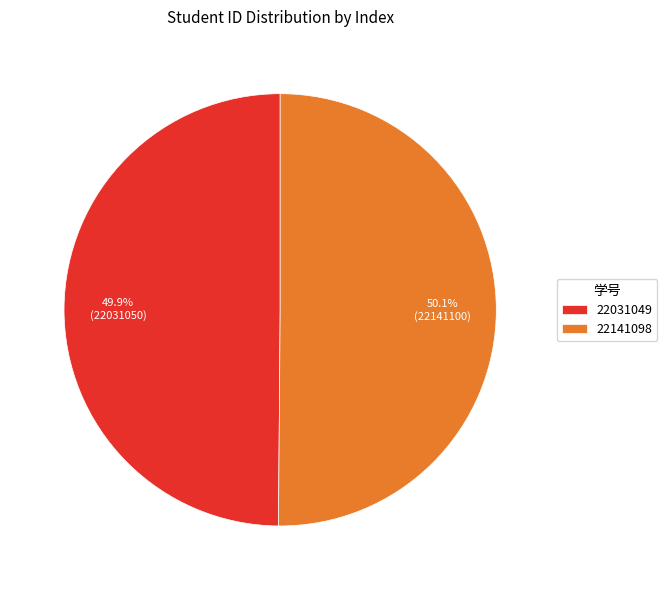

Is there any slice that represents more than half of the pie?

Yes